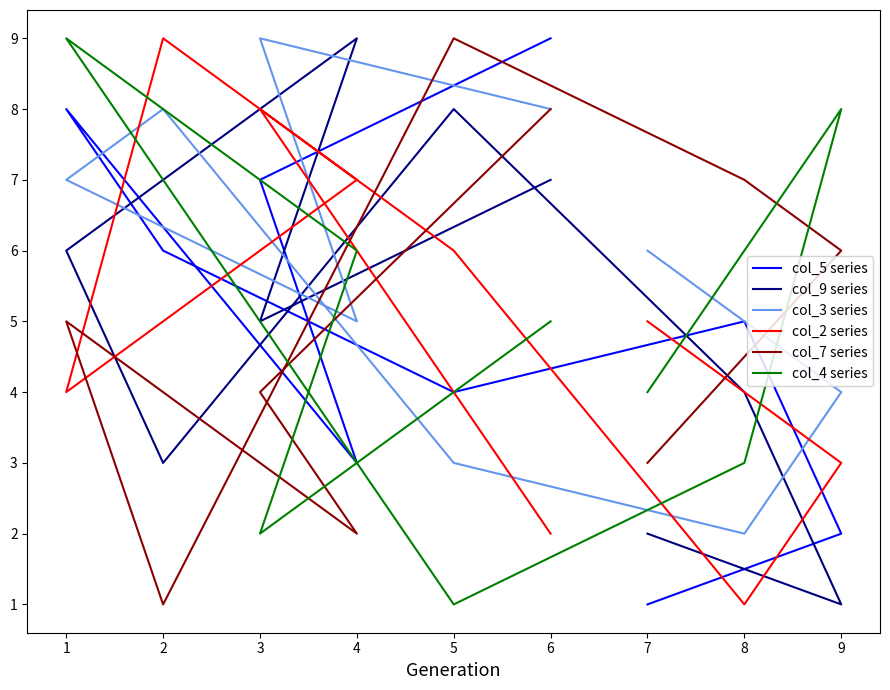

Which series has the largest total across all categories?

col_3 series